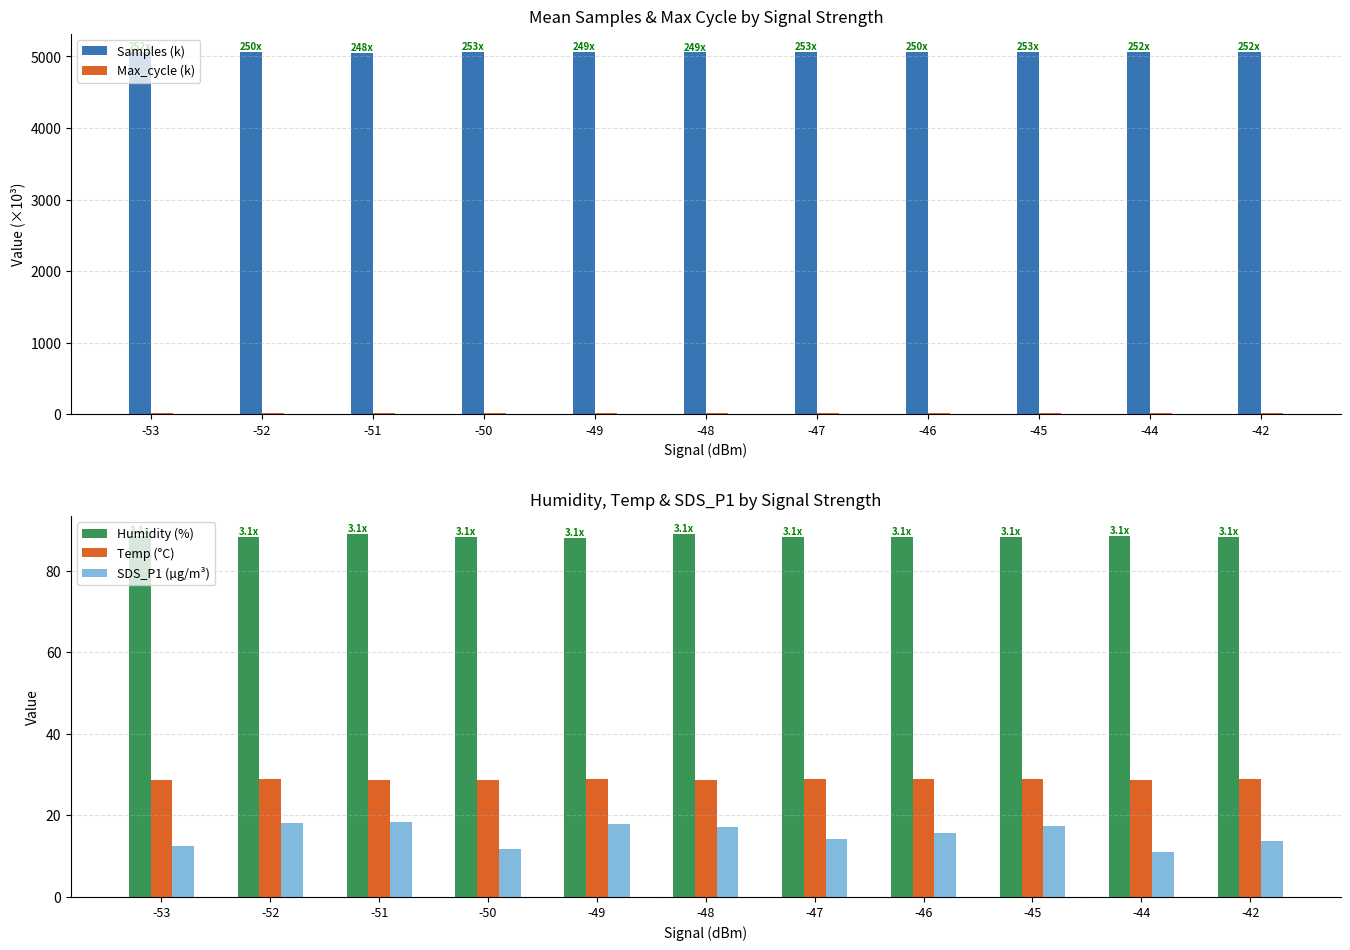

Which series has the widest spread of values?

Samples (k)